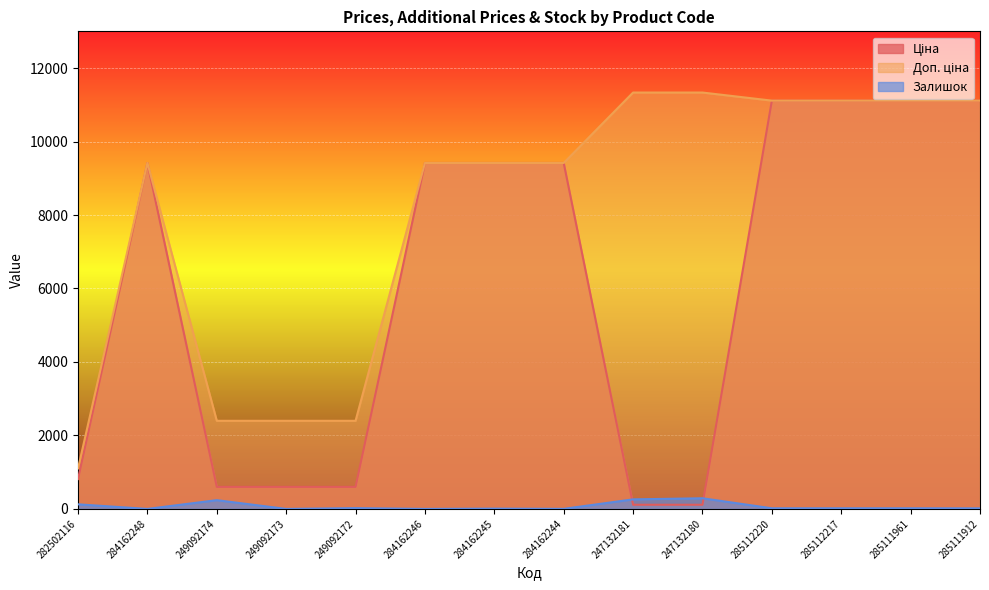

At how many categories does at least one series exceed 9505?

6